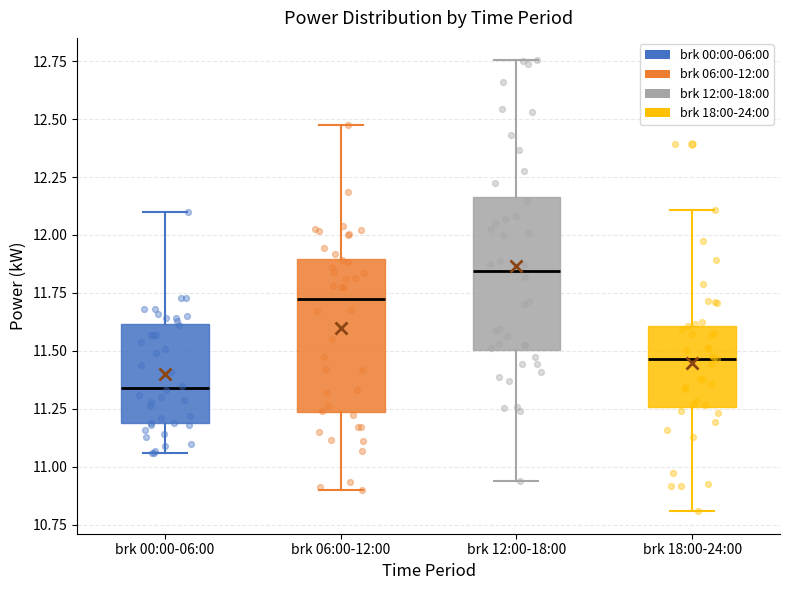

Where does the median line of the box for brk 00:00-06:00 sit on the y-axis? The values are not printed on the chart, so give them approximately, as read against the axis.

11.35